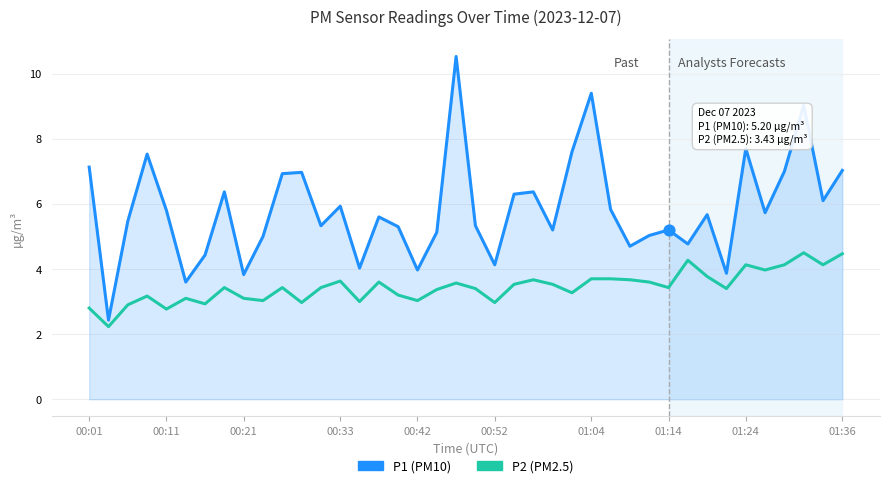

What is the greatest value displayed?

10.5